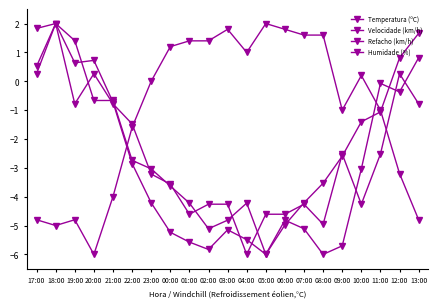

How many data points in Temperatura (ºC) are above -2?

9